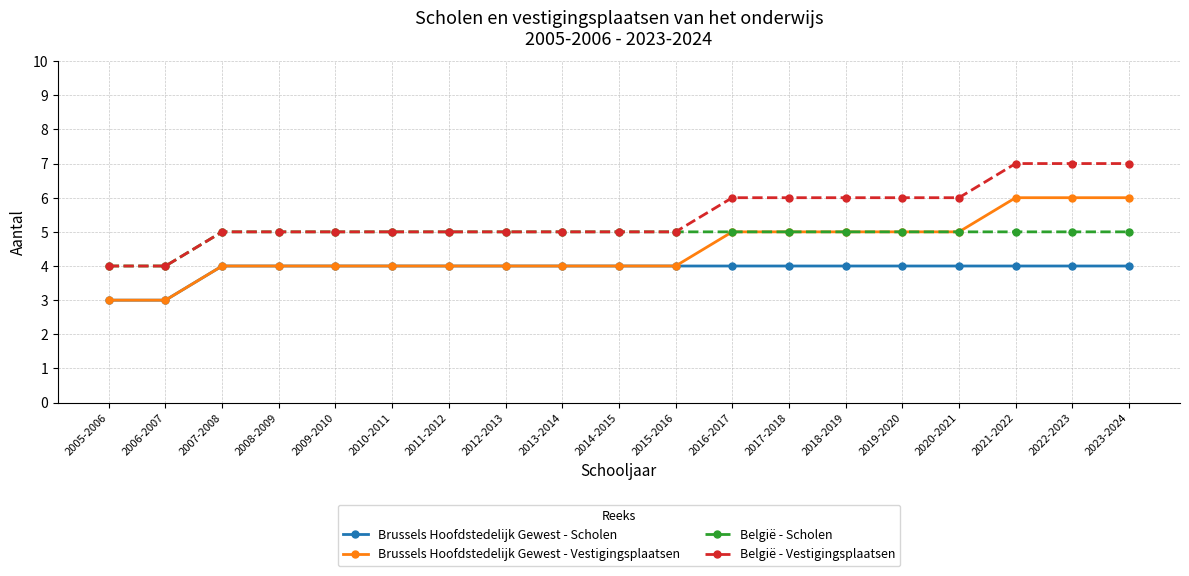

What is the greatest value displayed?

7